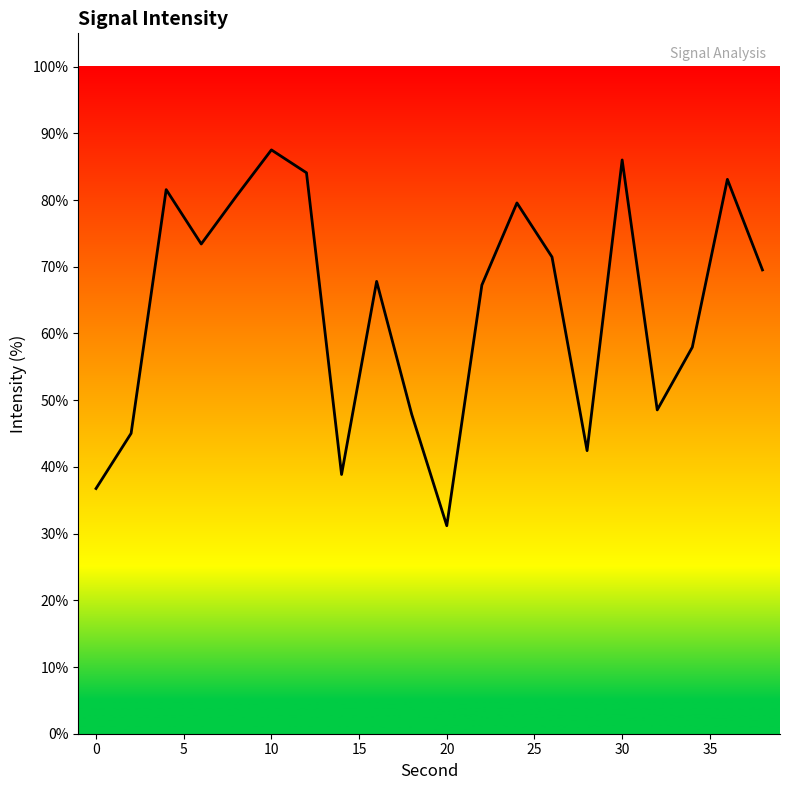

What is the difference between the maximum and minimum values?

56.3